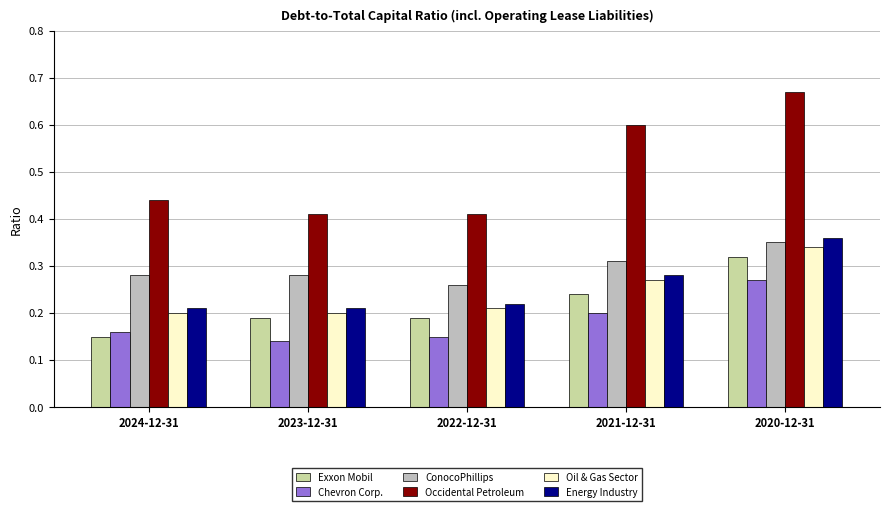

What is the label of the 1st bar from the left?

2024-12-31